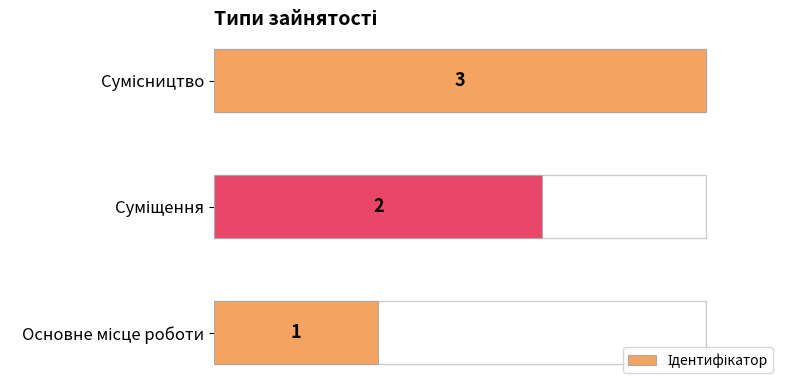

What is the sum of all values?

6